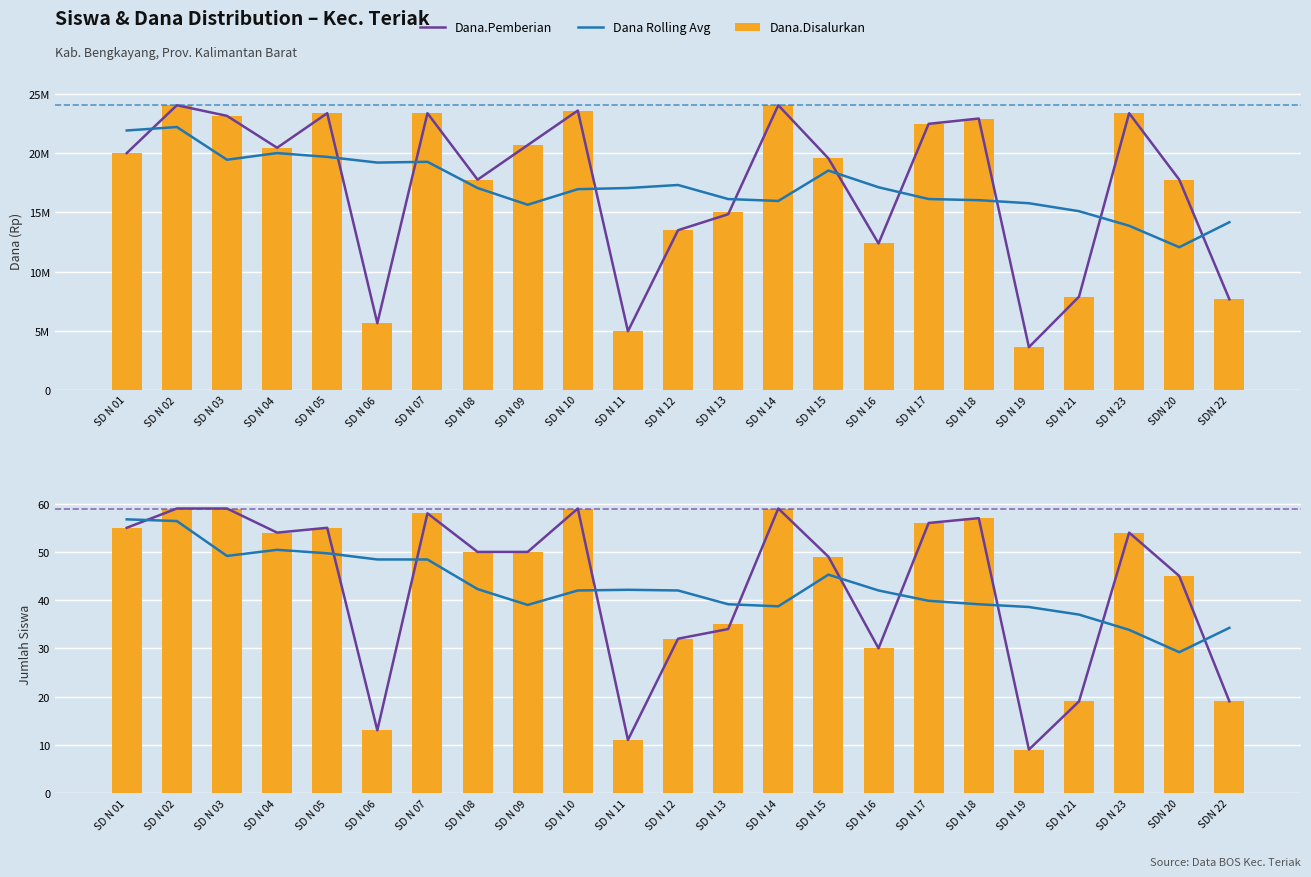

Where does the Dana Rolling Avg series first go above 17067857?

SD N 01